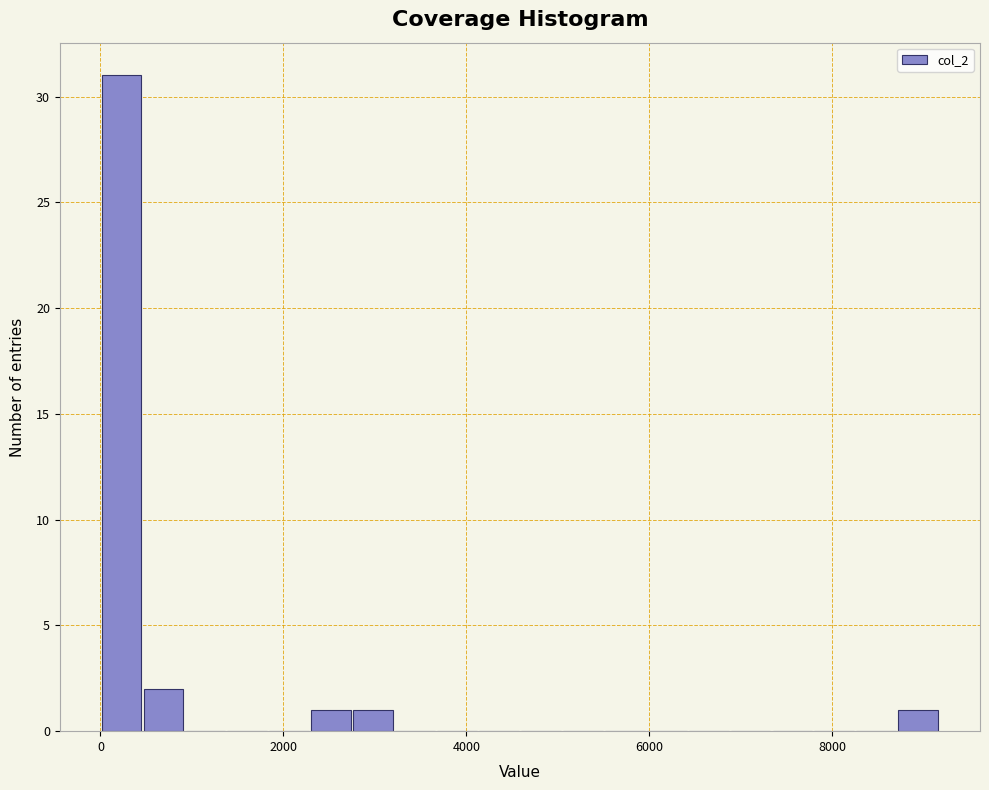

Read against the x-axis, roughly where is the centre of the tallest bar?

200